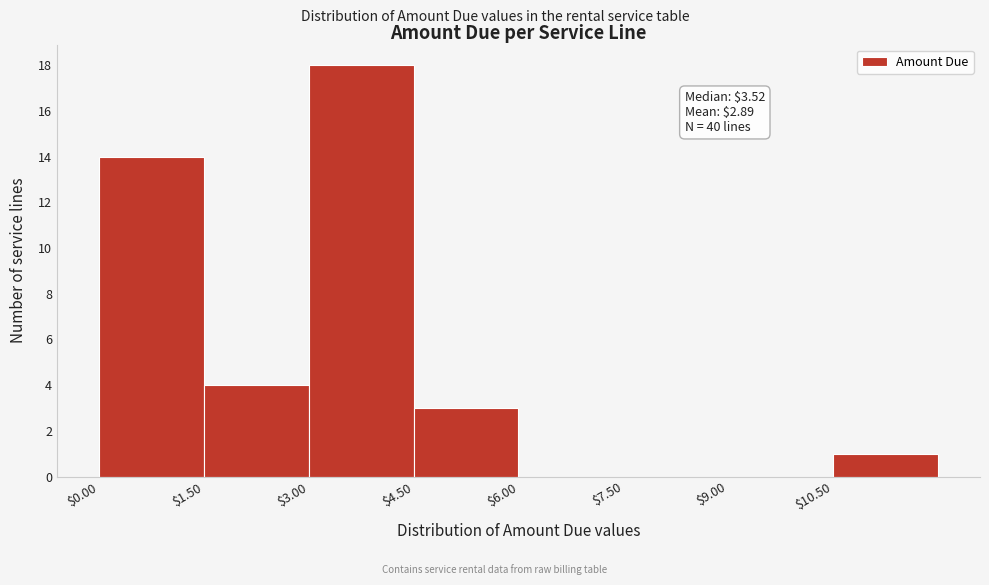

Which range on the x-axis has the tallest bar?

3.0 to 4.5